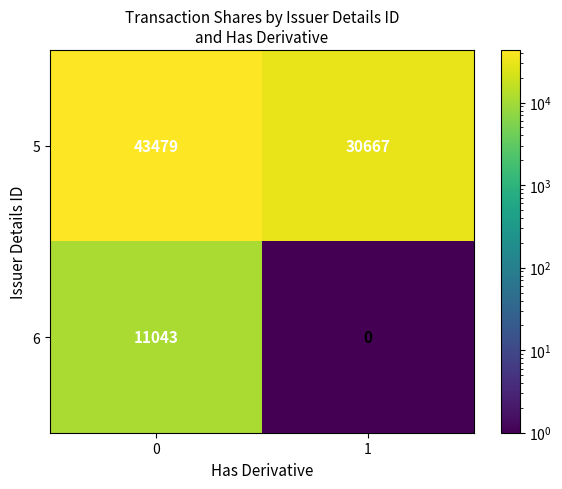

What is the total value across all series at 0?

54522